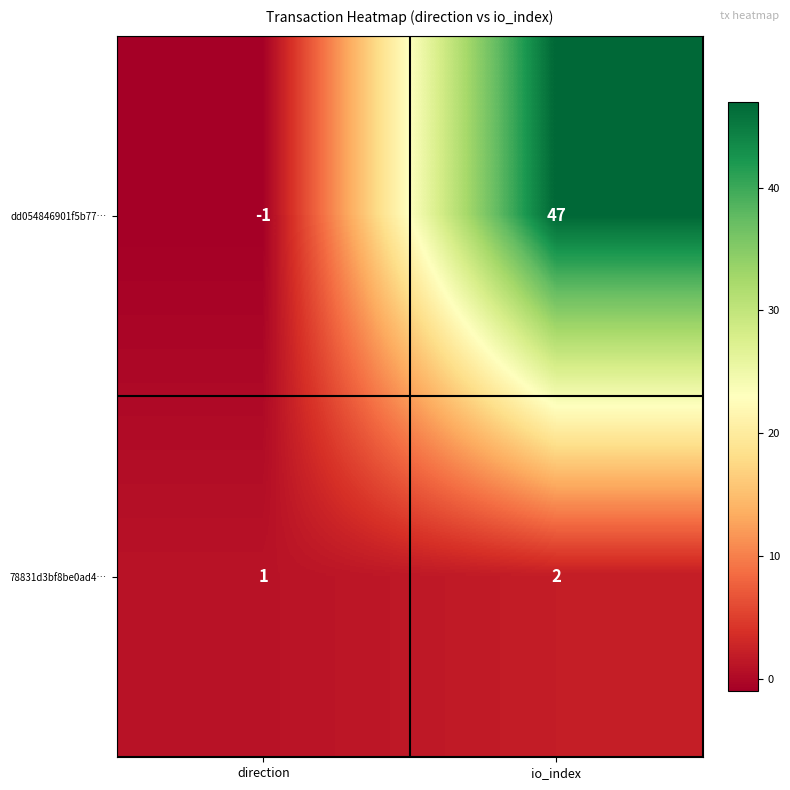

Which category has the highest value across all series?

io_index